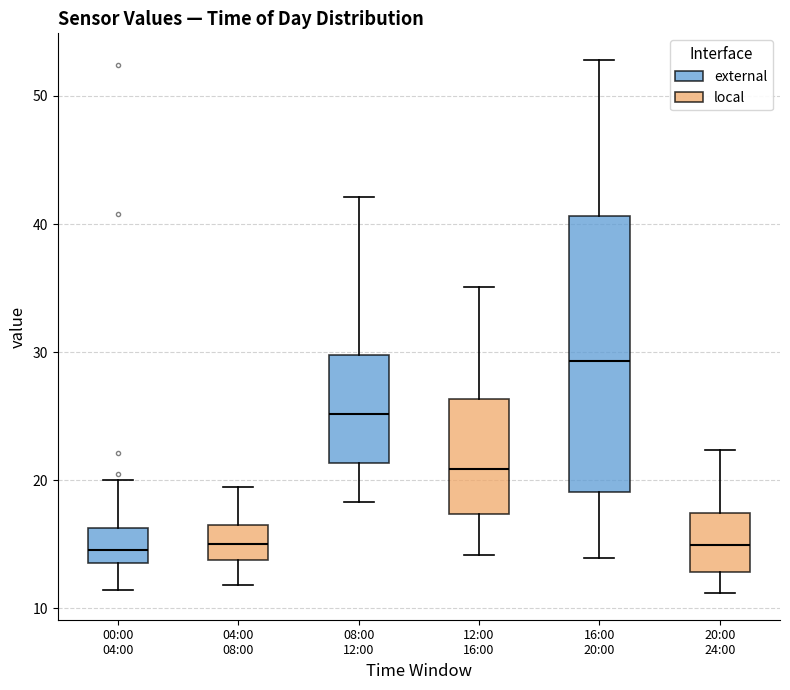

Comparing the boxes themselves (not the whiskers), which one is the tallest?

16:00 20:00